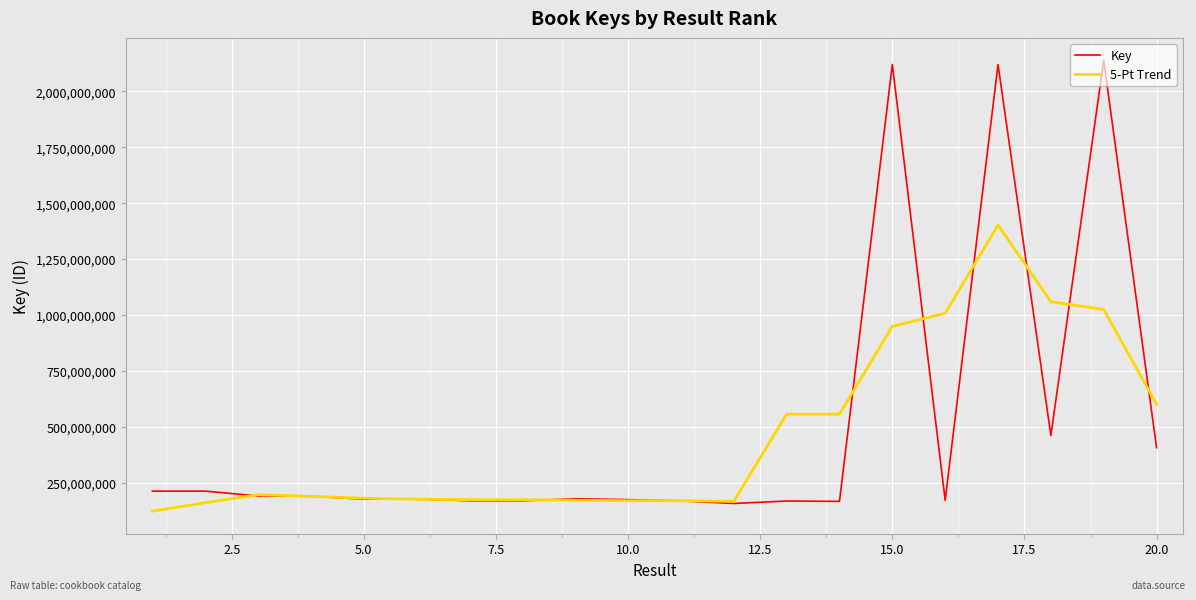

Rank the series by their average value, from highest to lowest.

Key, 5-Pt Trend